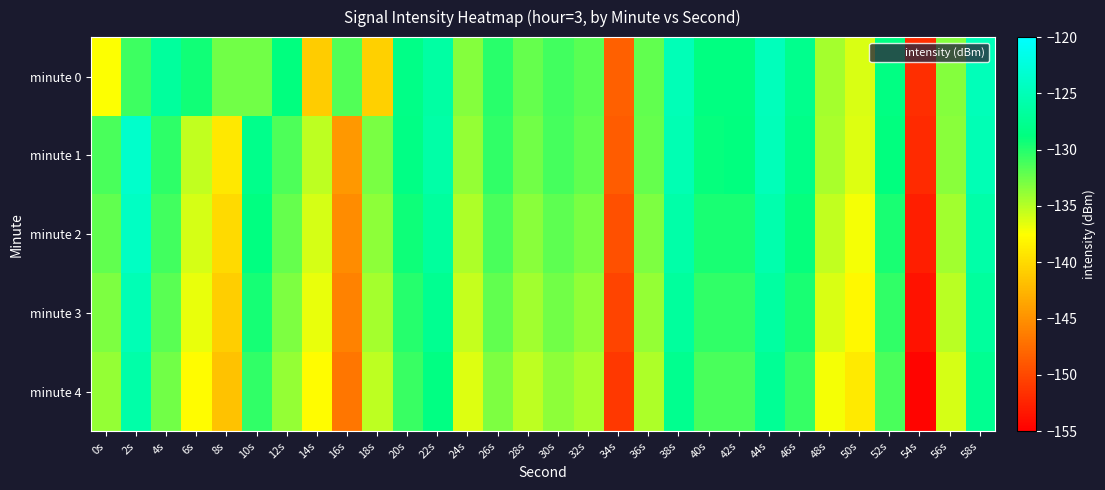

How many distinct data groups are displayed?

5